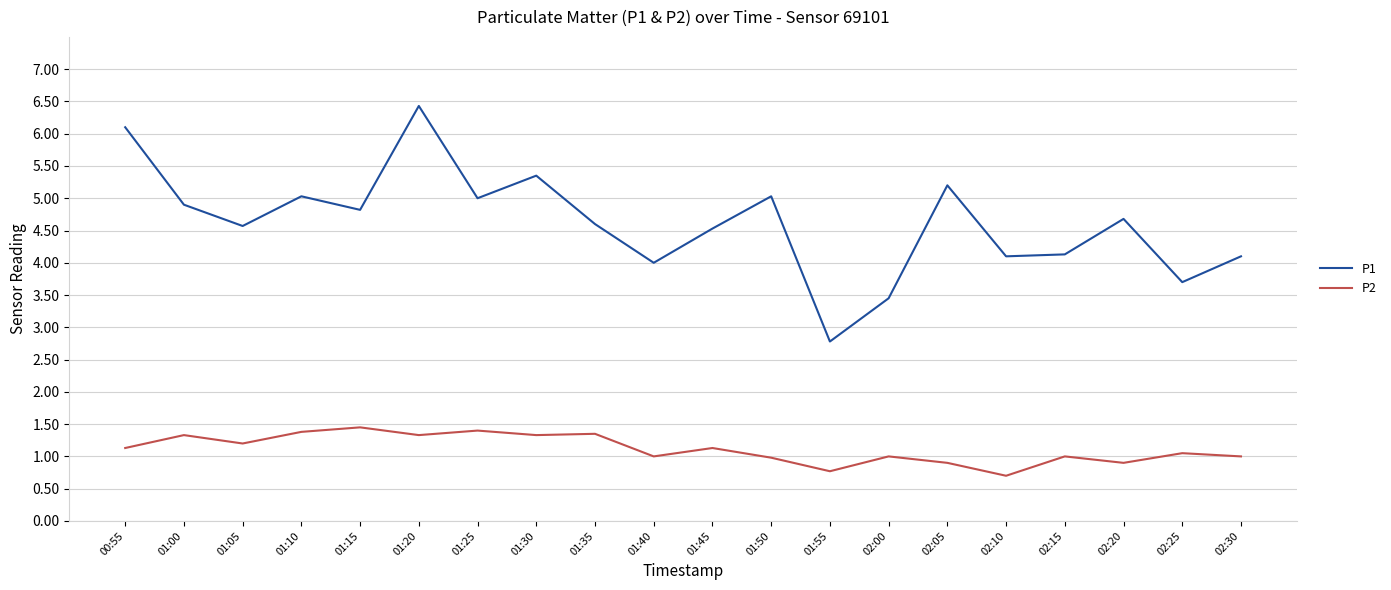

What is the average value of the P2 series?

1.1